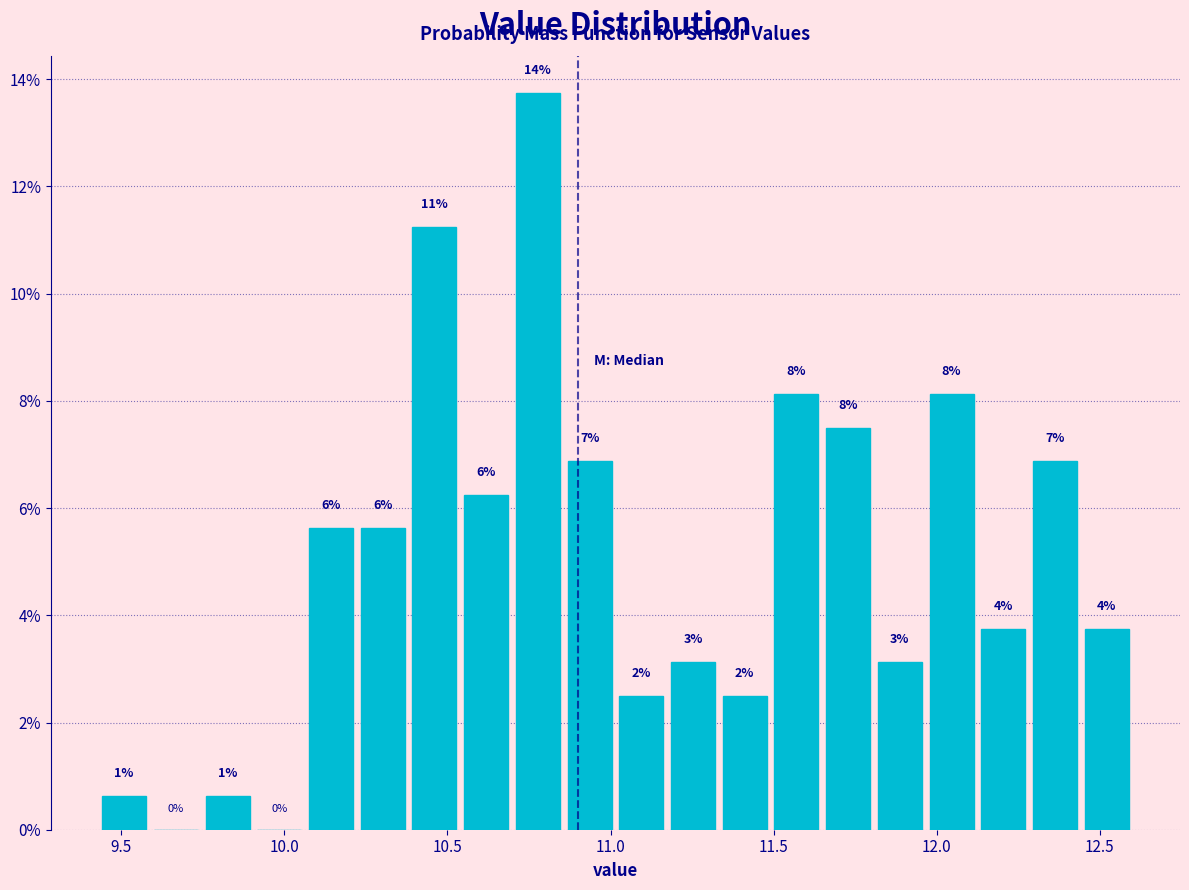

Around what value on the x-axis is the tallest bar? Give the approximate position of its centre, as read against the axis.

10.80